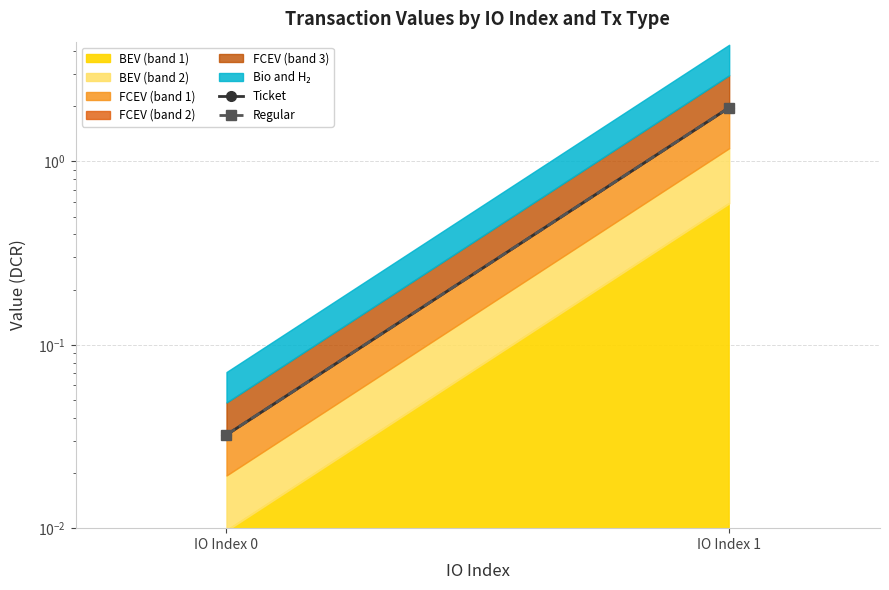

At how many categories does at least one series exceed 1?

1